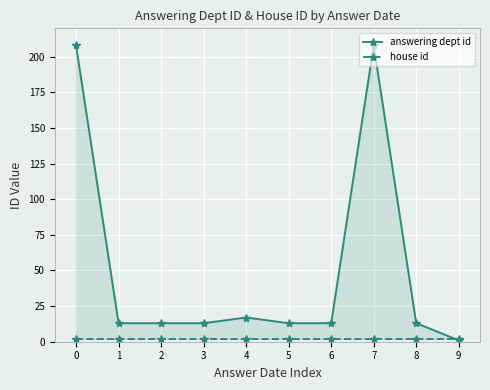

List the labels in order of answering dept id value, smallest first.

9, 1, 2, 3, 5, 6, 8, 4, 0, 7